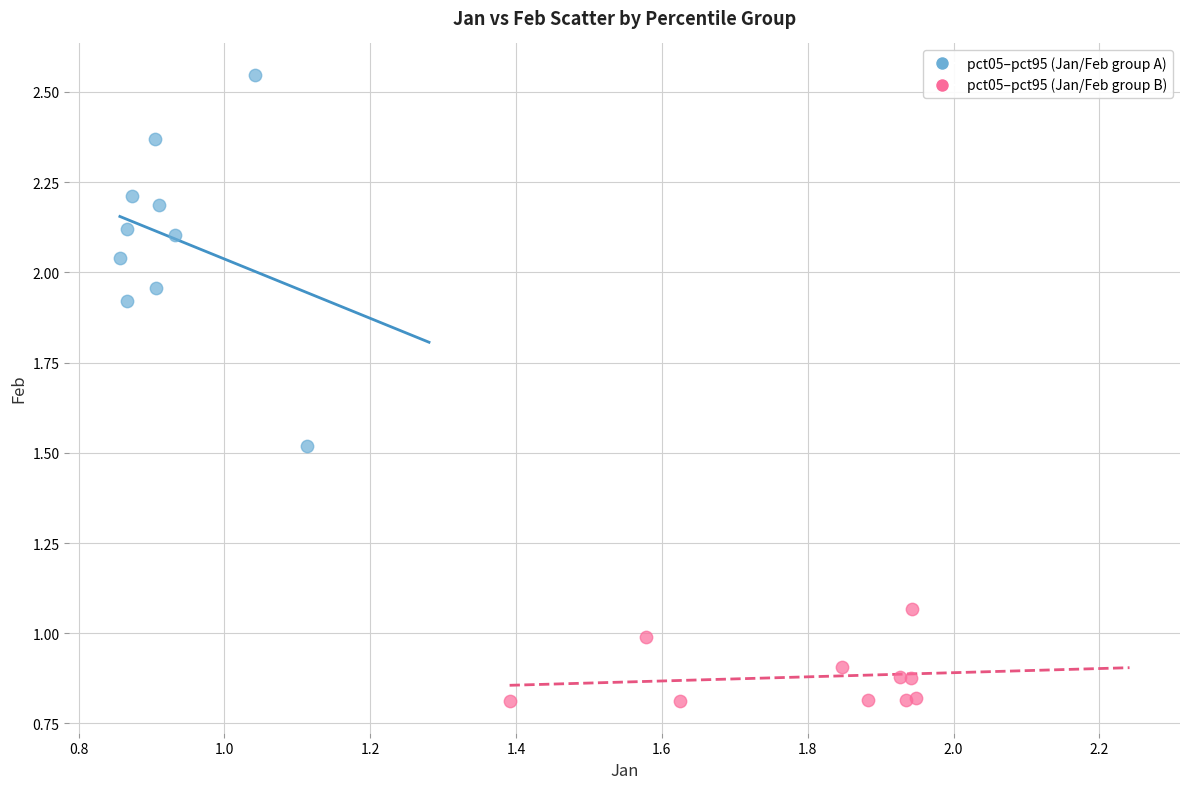

Which series contains the highest Y value?

pct05–pct95 (Jan/Feb group A)